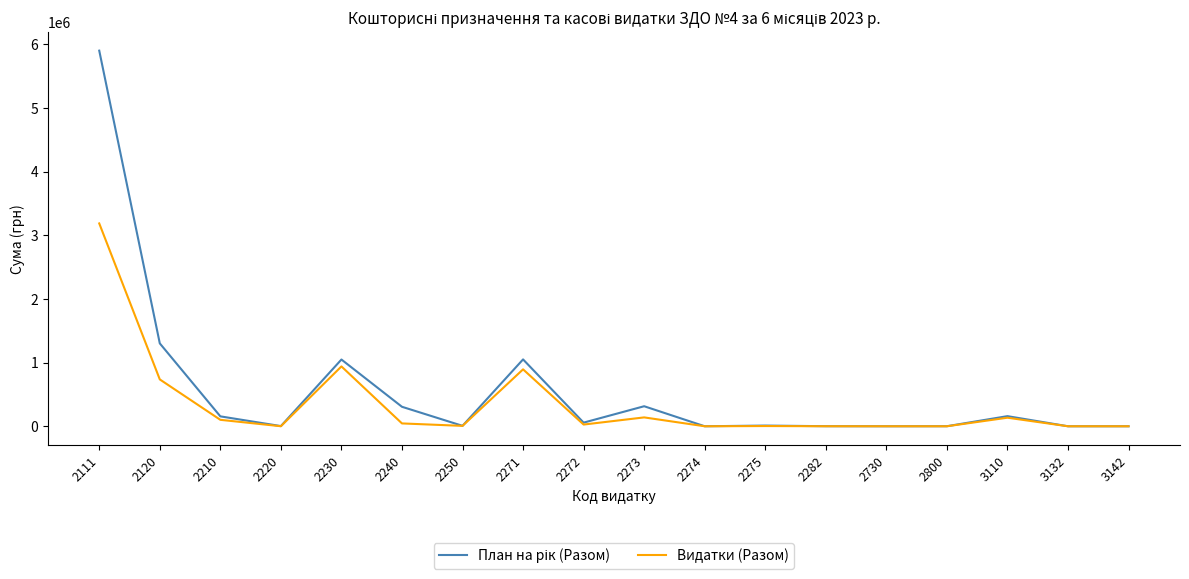

The value of Видатки (Разом) at 2273 is 139281.6. True or false?

True